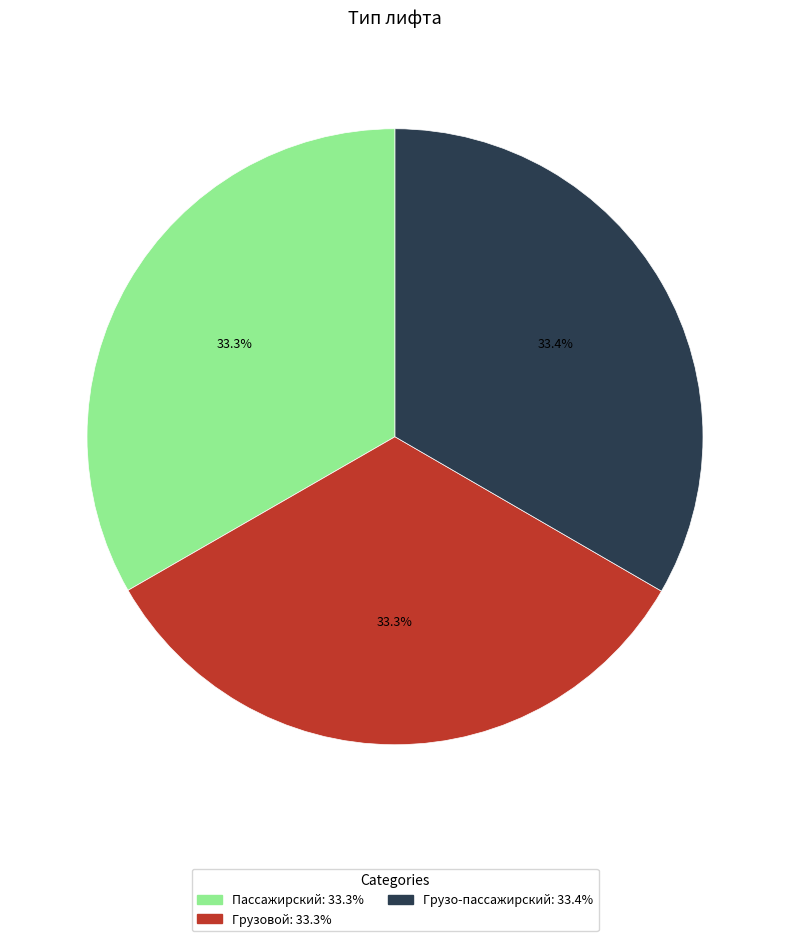

What portion of the pie excludes Пассажирский?

66.7%